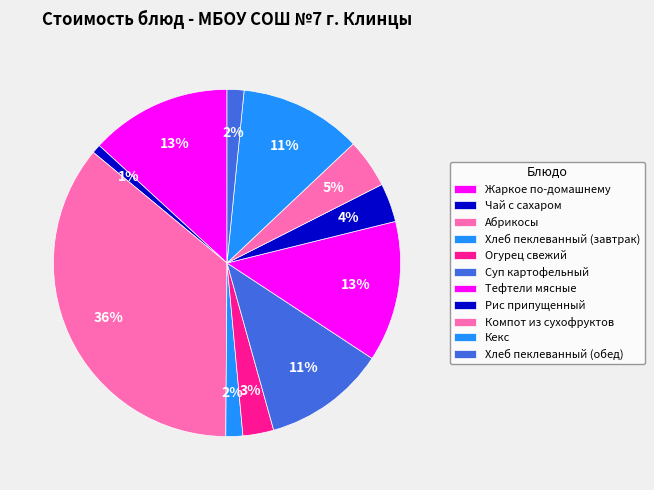

How many slices are in this pie chart?

11